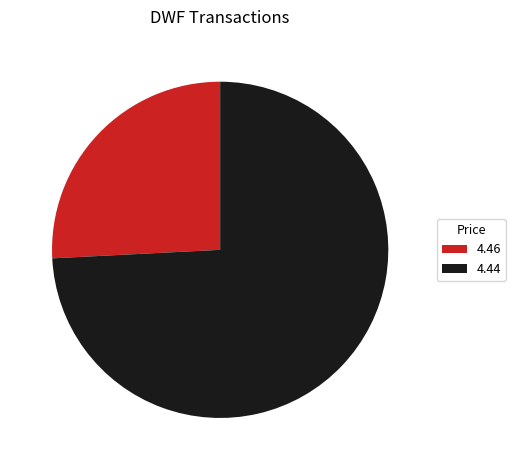

Which category accounts for the majority?

4.44